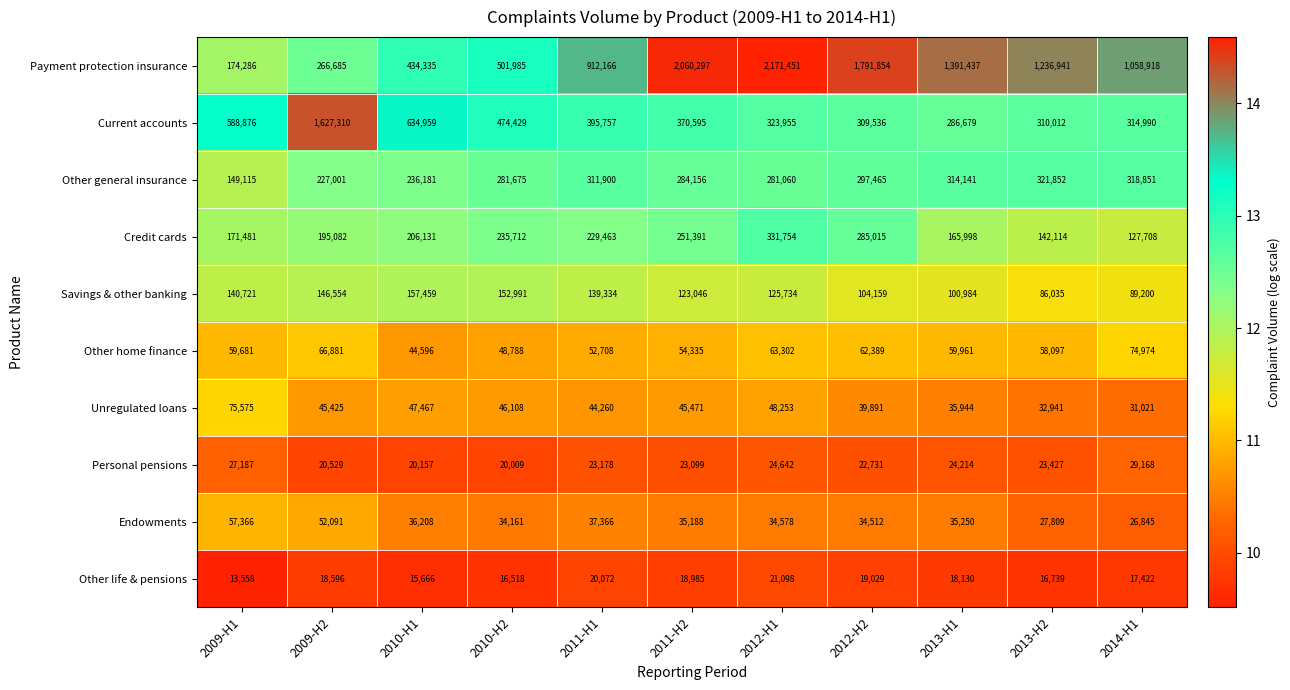

Which series has the largest total across all categories?

Payment protection insurance